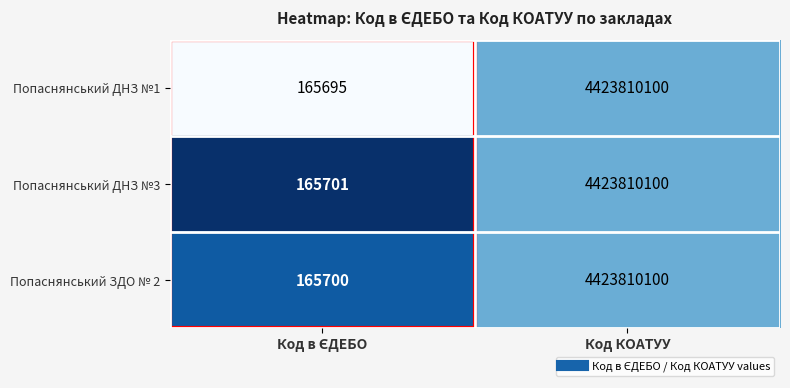

List the series in order of their overall mean, lowest first.

Попаснянський ДНЗ №1, Попаснянський ЗДО № 2, Попаснянський ДНЗ №3